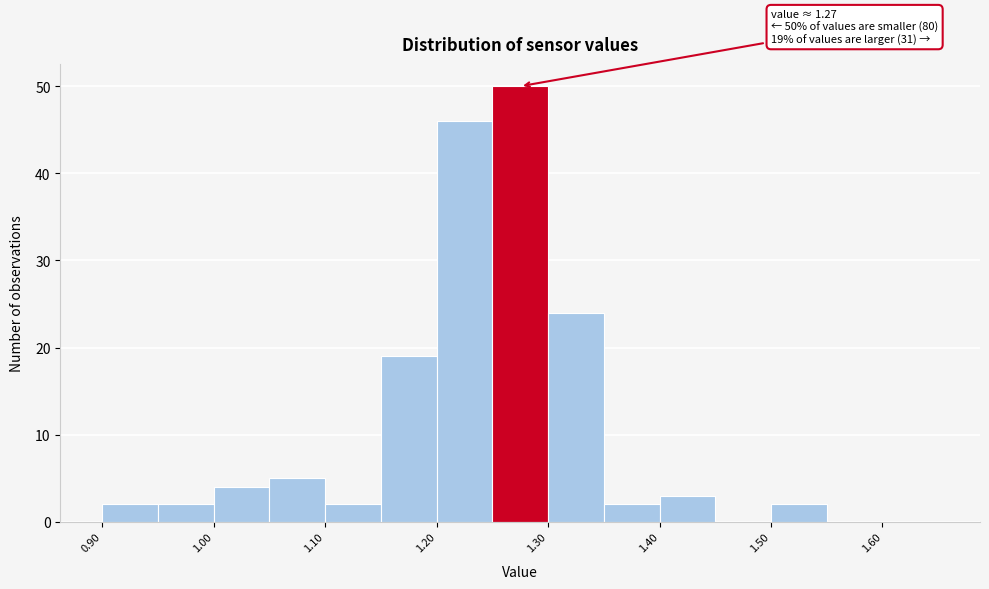

Which range on the x-axis has the tallest bar?

1.25 to 1.30